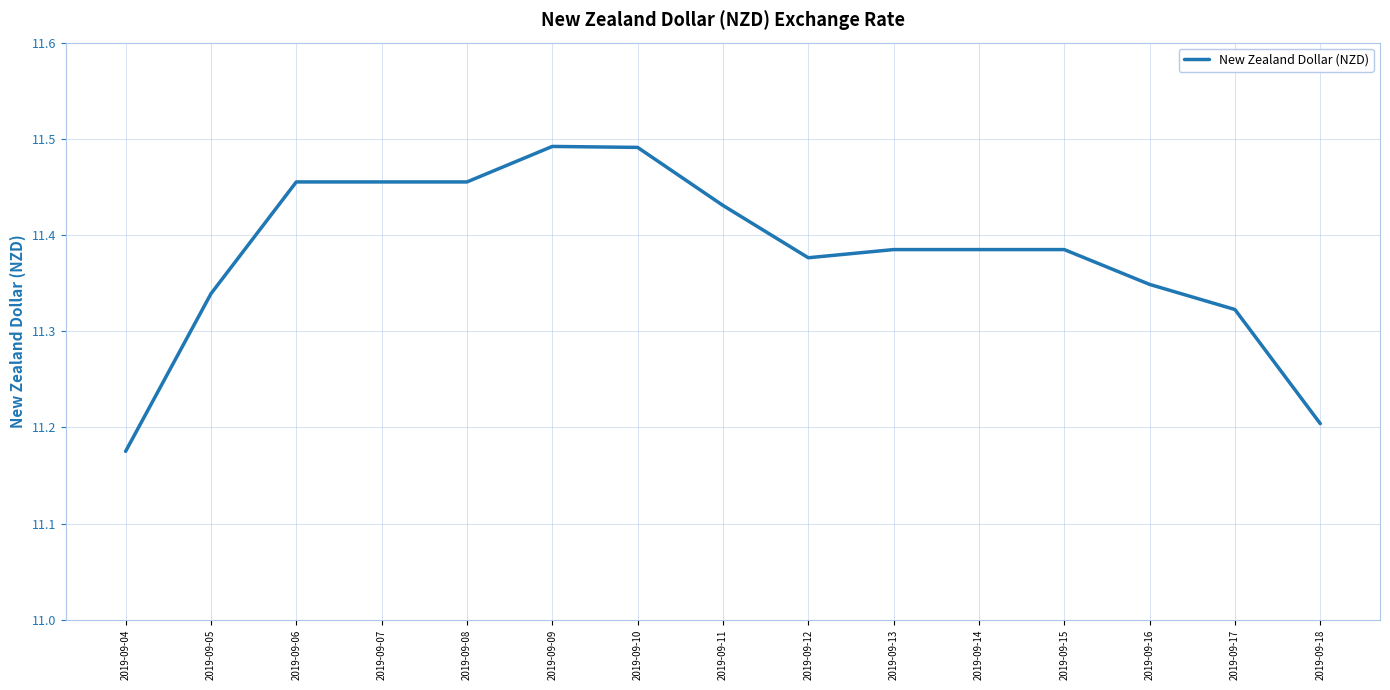

At which label is the value closest to 11?

2019-09-04